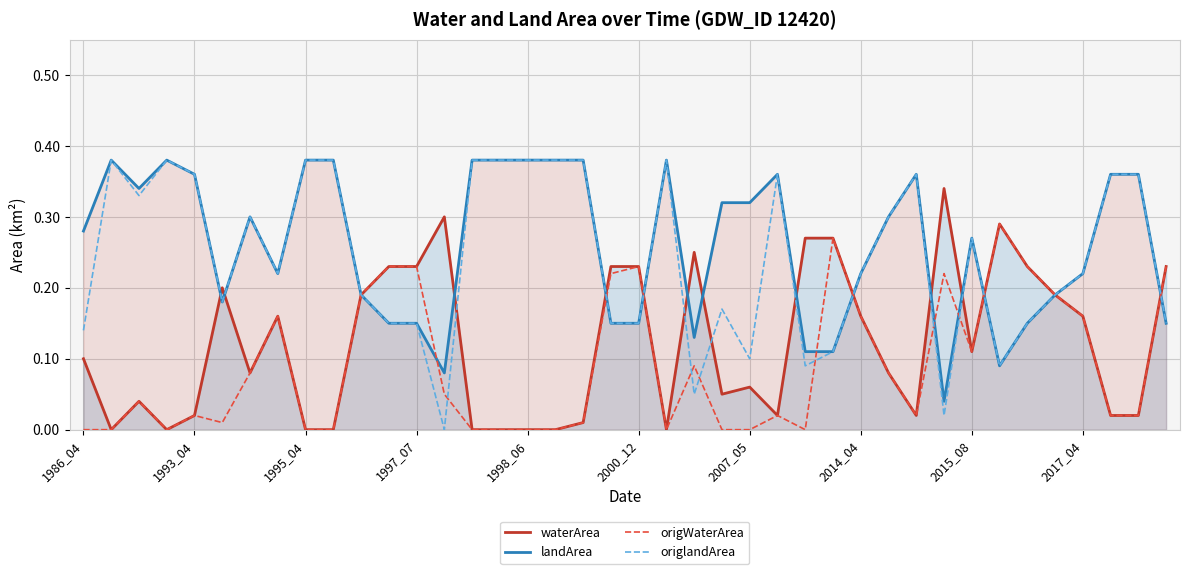

Reading left to right, extract all data points from this chart.

waterArea: 0.1	0.0	0.0	0.0	0.0	0.2	0.1	0.2	0.0	0.0	0.2	0.2	0.2	0.3	0.0	0.0	0.0	0.0	0.0	0.2	0.2	0.0	0.2	0.1	0.1	0.0	0.3	0.3	0.2	0.1	0.0	0.3	0.1	0.3	0.2	0.2	0.2	0.0	0.0	0.2
landArea: 0.3	0.4	0.3	0.4	0.4	0.2	0.3	0.2	0.4	0.4	0.2	0.1	0.1	0.1	0.4	0.4	0.4	0.4	0.4	0.1	0.1	0.4	0.1	0.3	0.3	0.4	0.1	0.1	0.2	0.3	0.4	0.0	0.3	0.1	0.1	0.2	0.2	0.4	0.4	0.1
origWaterArea: 0.0	0.0	0.0	0.0	0.0	0.0	0.1	0.2	0.0	0.0	0.2	0.2	0.2	0.1	0.0	0.0	0.0	0.0	0.0	0.2	0.2	0.0	0.1	0.0	0.0	0.0	0.0	0.3	0.2	0.1	0.0	0.2	0.1	0.3	0.2	0.2	0.2	0.0	0.0	0.2
origlandArea: 0.1	0.4	0.3	0.4	0.4	0.2	0.3	0.2	0.4	0.4	0.2	0.1	0.1	0.0	0.4	0.4	0.4	0.4	0.4	0.1	0.1	0.4	0.1	0.2	0.1	0.4	0.1	0.1	0.2	0.3	0.4	0.0	0.3	0.1	0.1	0.2	0.2	0.4	0.4	0.1